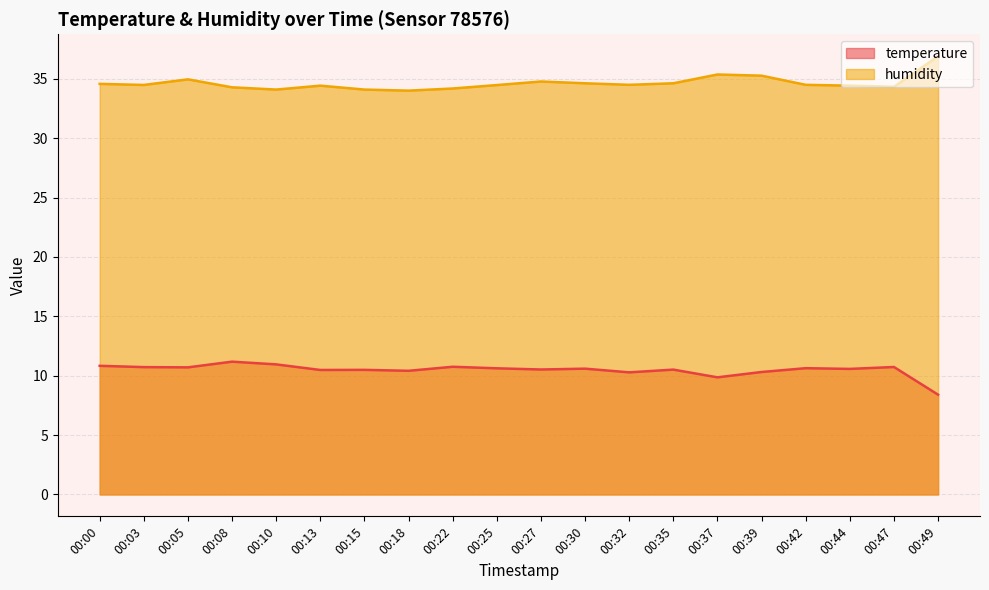

Rank the series at 00:25 from lowest to highest value.

temperature, humidity